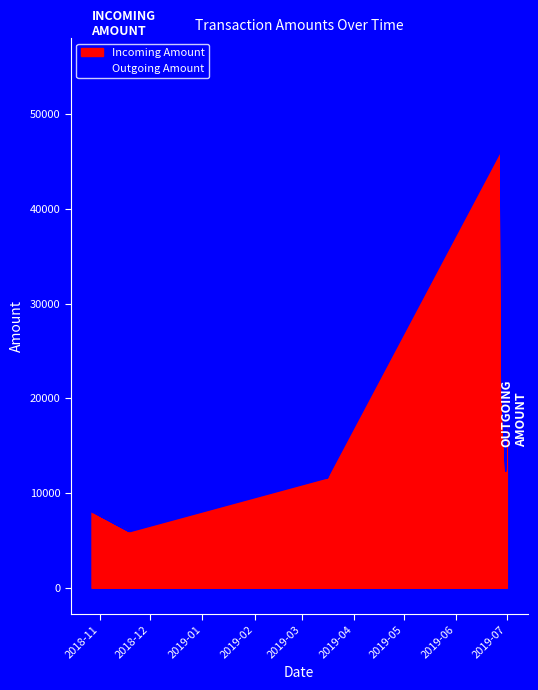

Which series has the widest spread of values?

Outgoing Amount